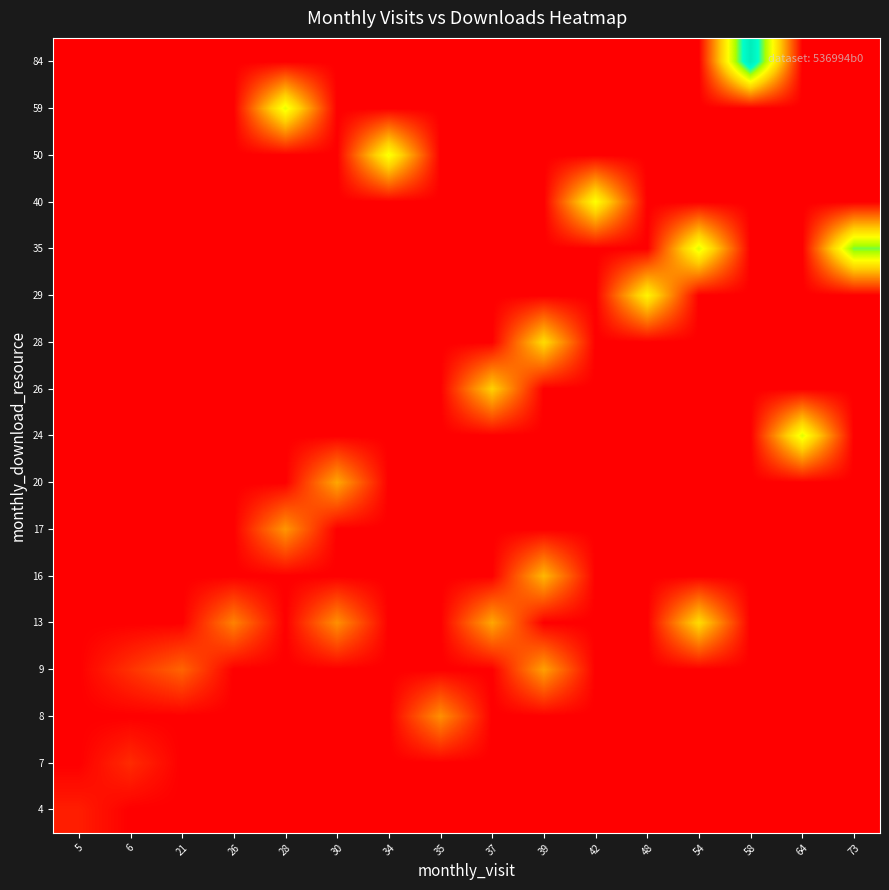

At which category is the sum across all series the highest?

39